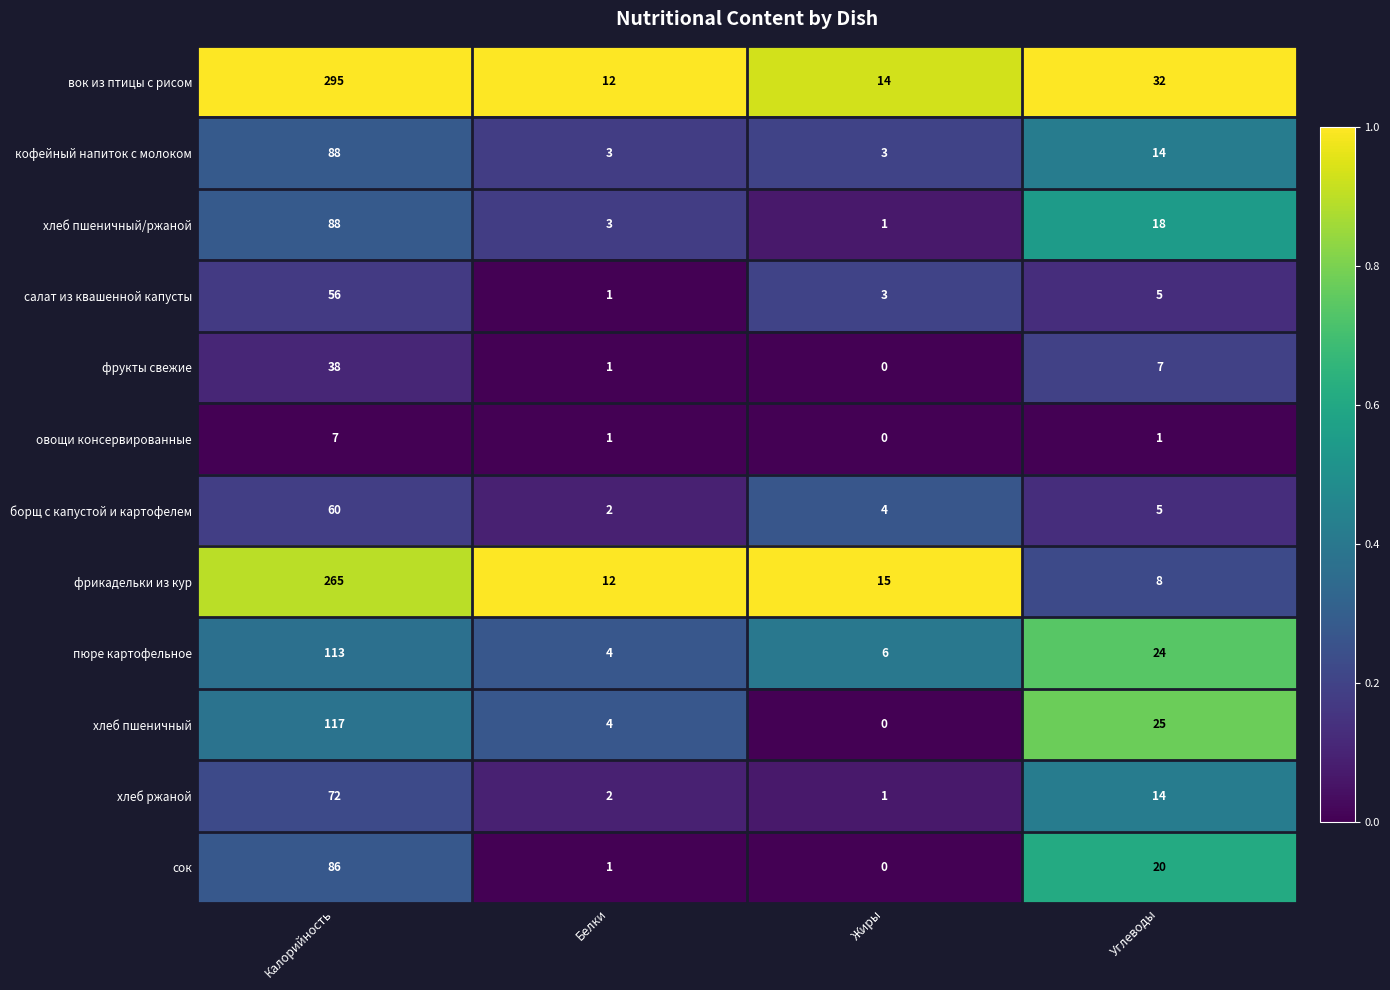

The value of сок at Калорийность is 86. True or false?

True